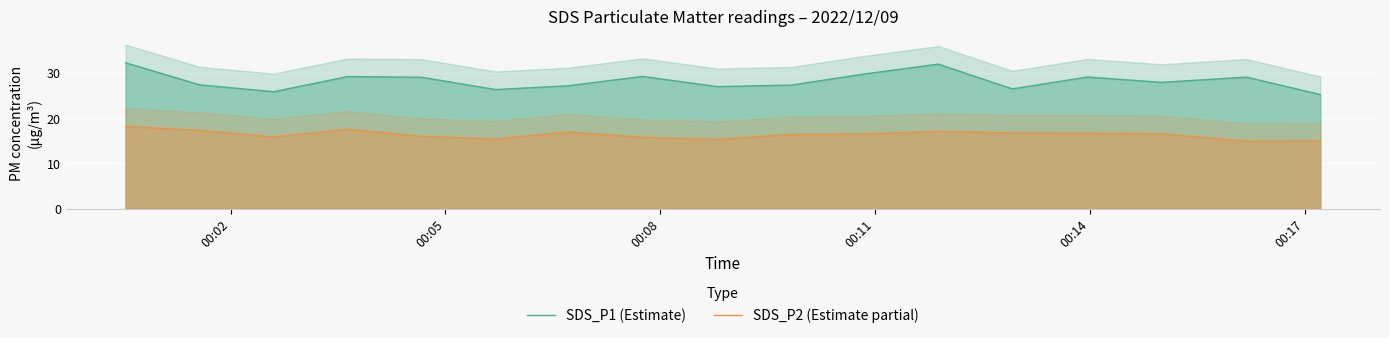

At how many categories does at least one series exceed 15?

17